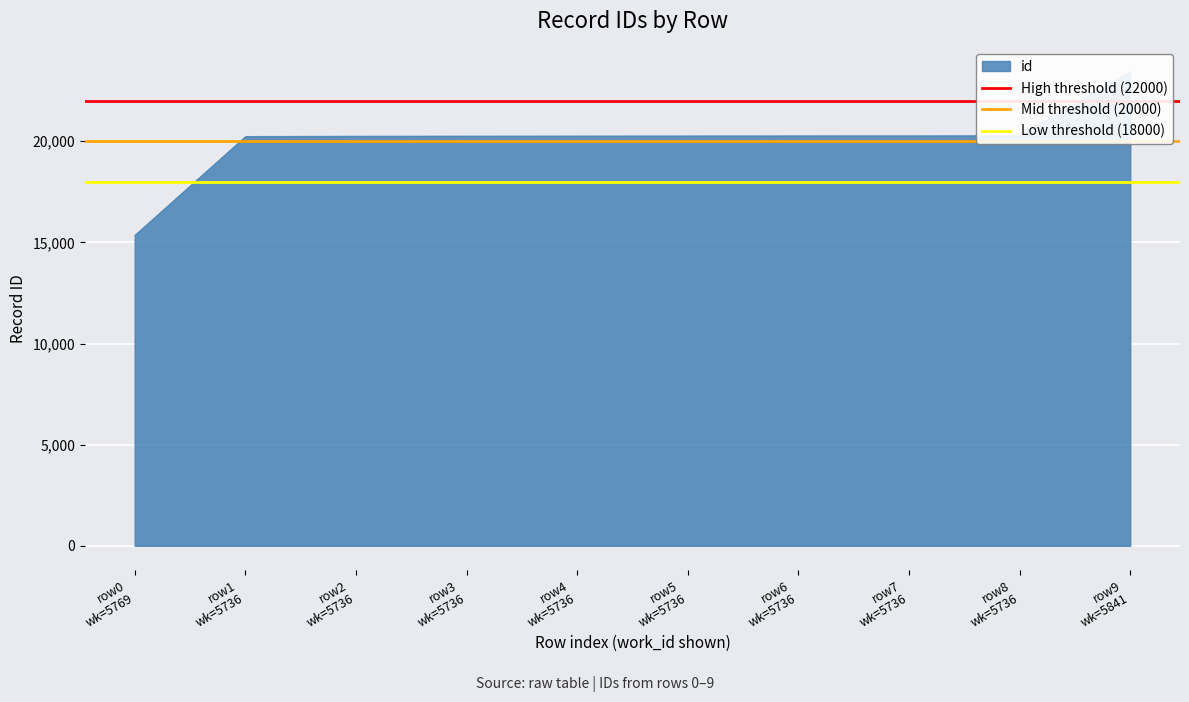

What is the label of the 2nd point from the right?

row0
wk=5769